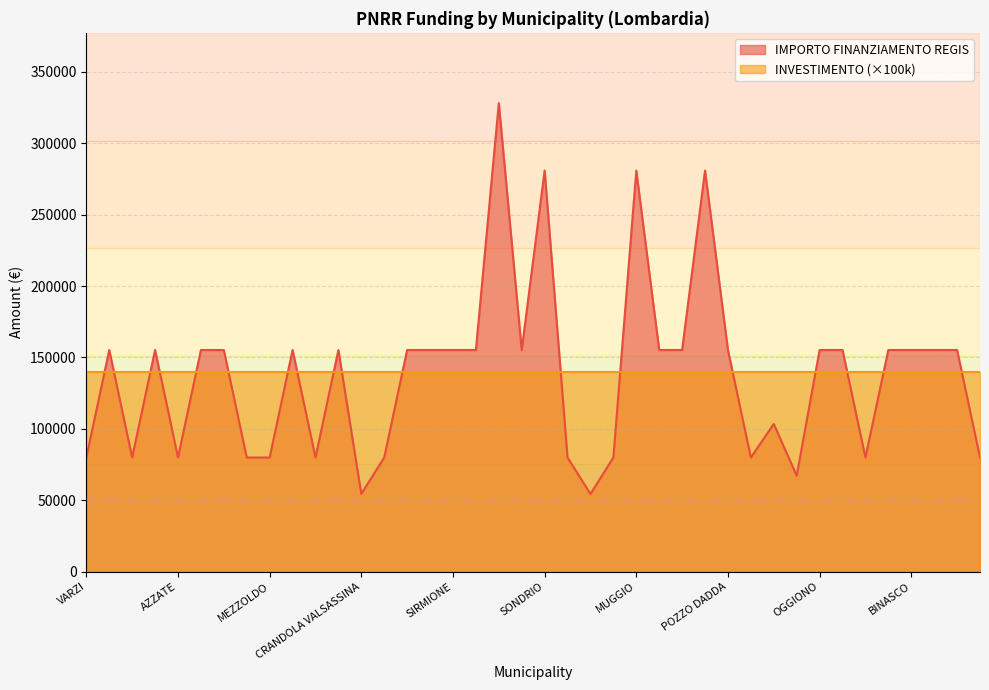

How many data points does each series have?

40